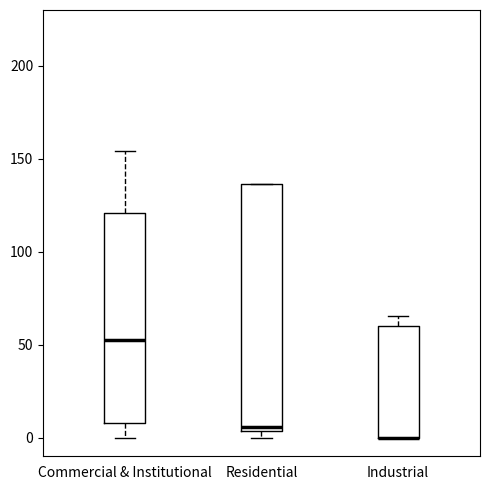

Where is the lower edge of the box for Industrial on the y-axis? The values are not printed on the chart, so give them approximately, as read against the axis.

0